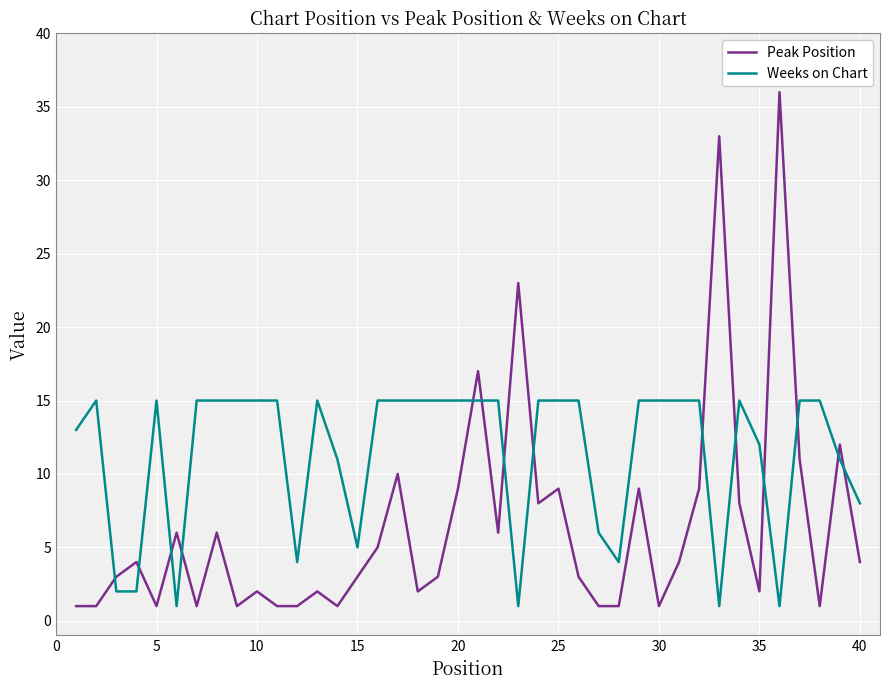

List the series in order of their overall mean, lowest first.

Peak Position, Weeks on Chart